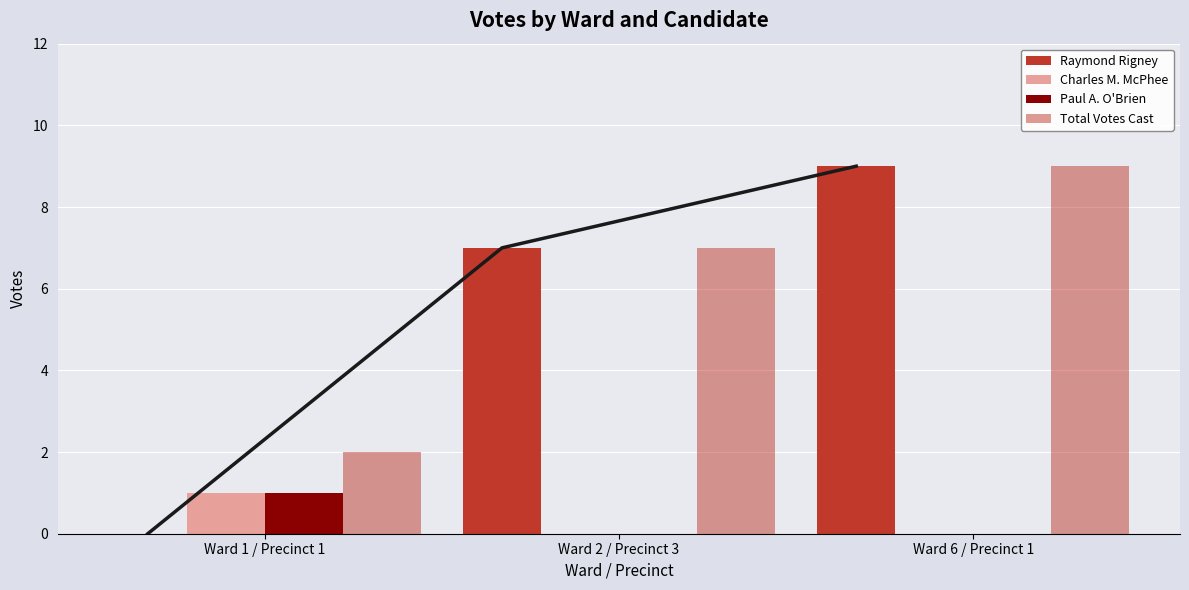

Is it true that Charles M. McPhee equals 1 at Ward 2 / Precinct 3?

False